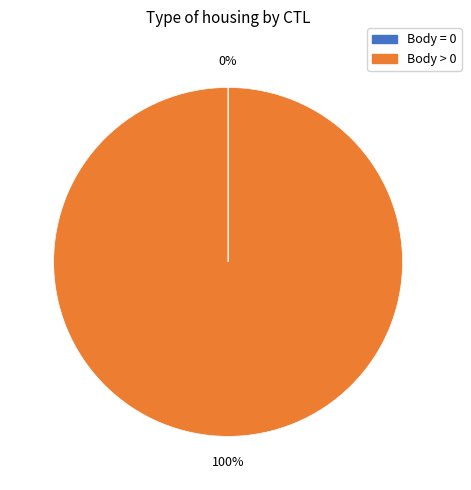

Is there a majority slice in this chart?

Yes